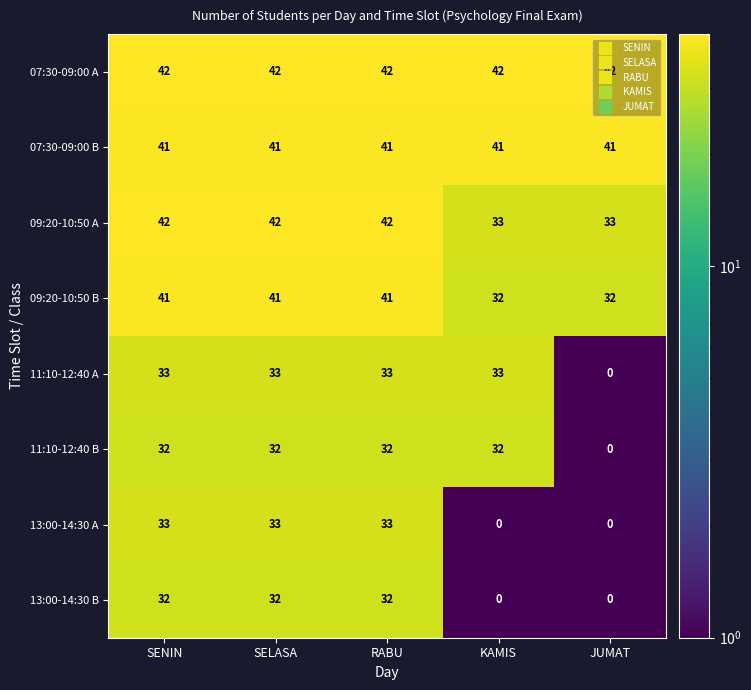

Where is 11:10-12:40 A nearest to the value 16?

JUMAT